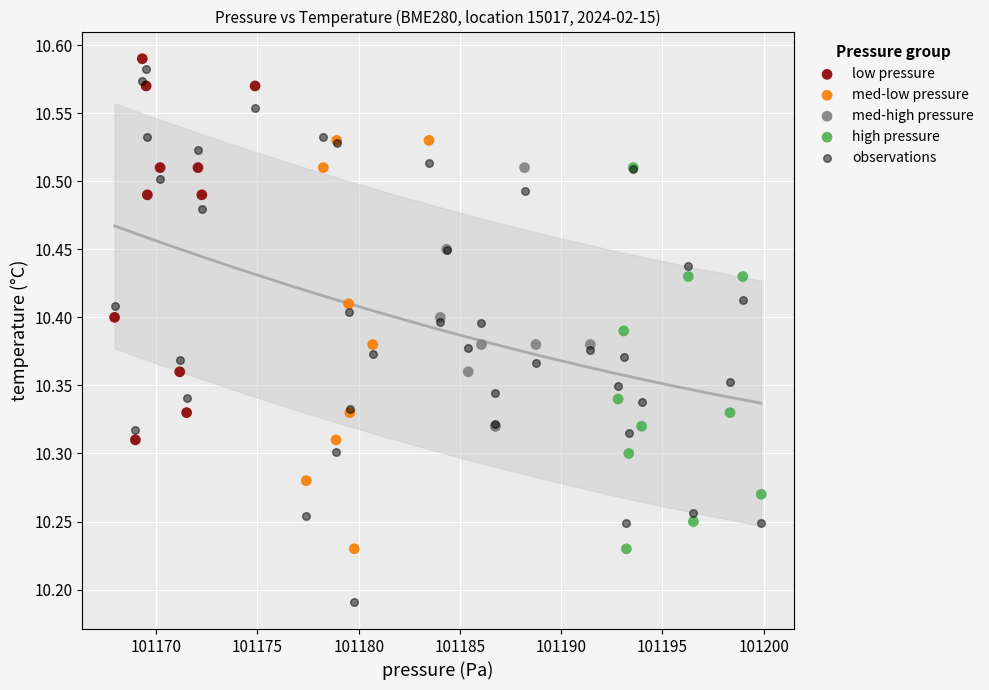

Which series reaches the minimum Y coordinate?

observations